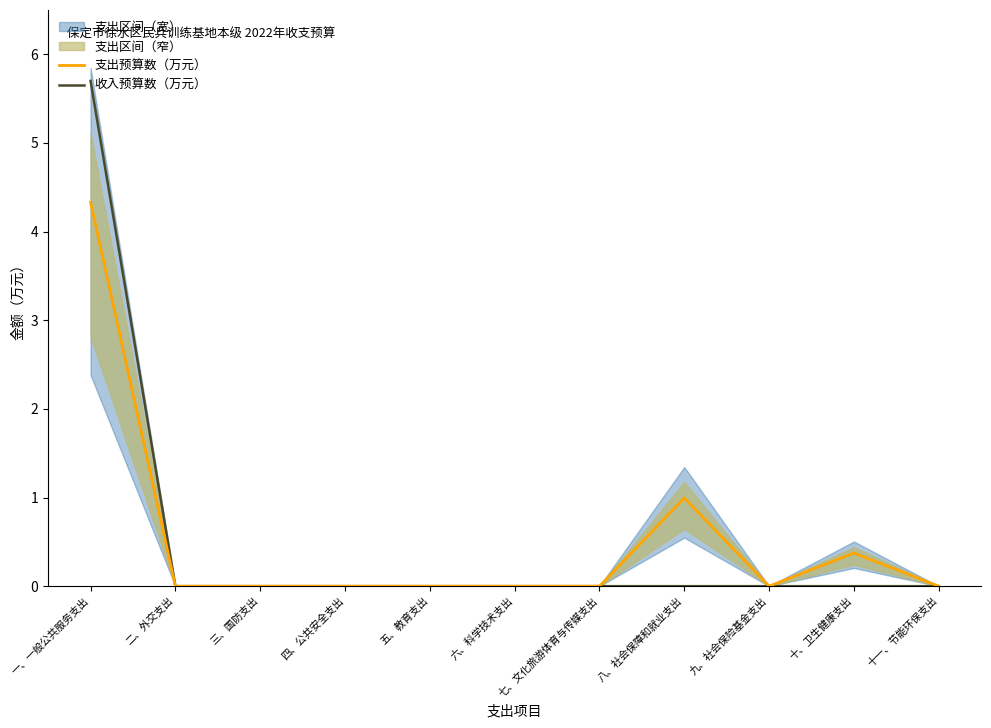

Is it true that 收入预算数（万元） equals 3.4 at 五、教育支出?

False